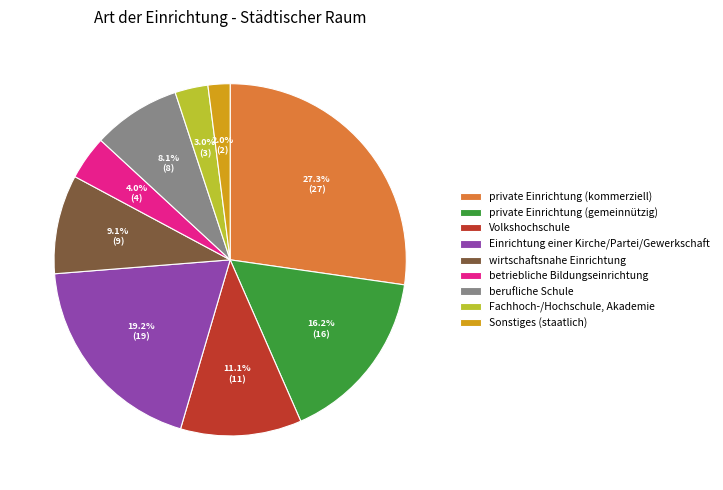

What percentage is the private Einrichtung (gemeinnützig) slice, to the nearest percent?

16%